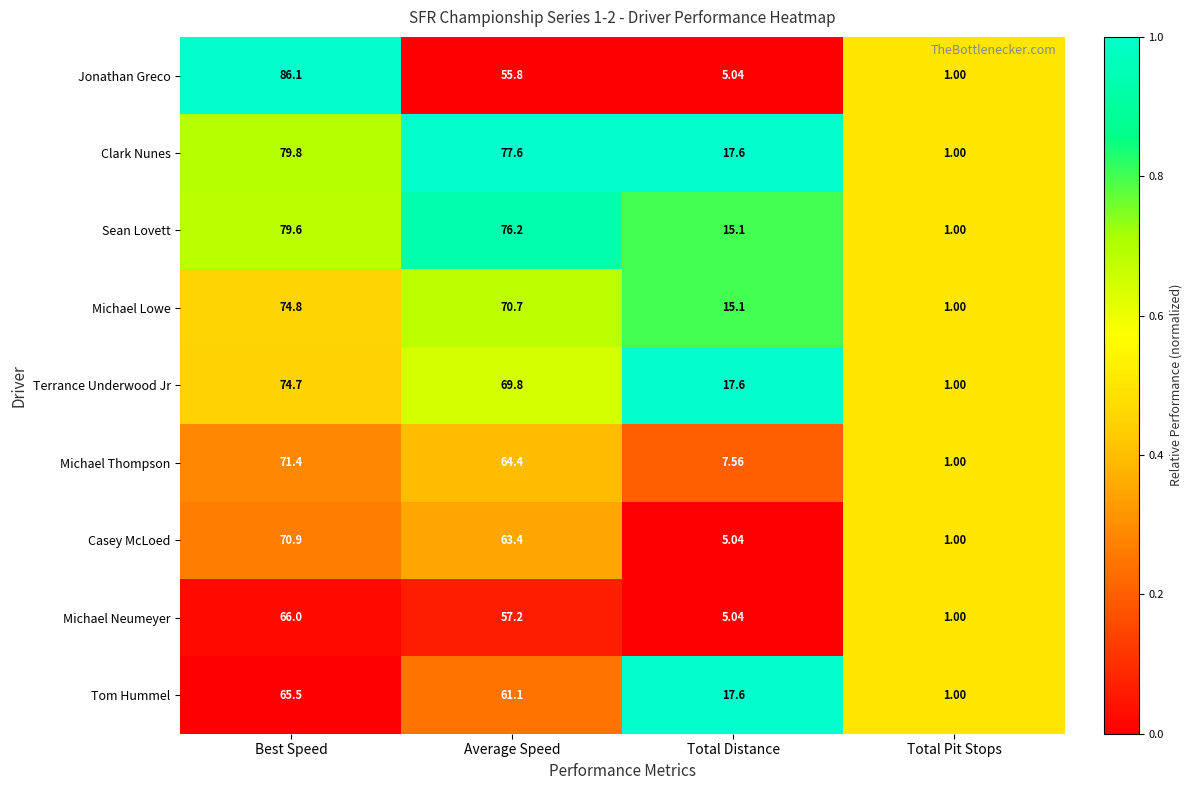

Rank the series at Best Speed from lowest to highest value.

Tom Hummel, Michael Neumeyer, Casey McLoed, Michael Thompson, Terrance Underwood Jr, Michael Lowe, Sean Lovett, Clark Nunes, Jonathan Greco